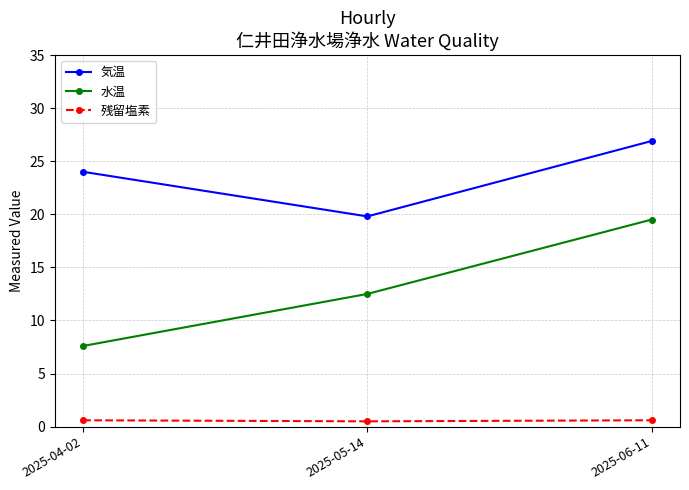

Rank the series at 2025-06-11 from lowest to highest value.

残留塩素, 水温, 気温